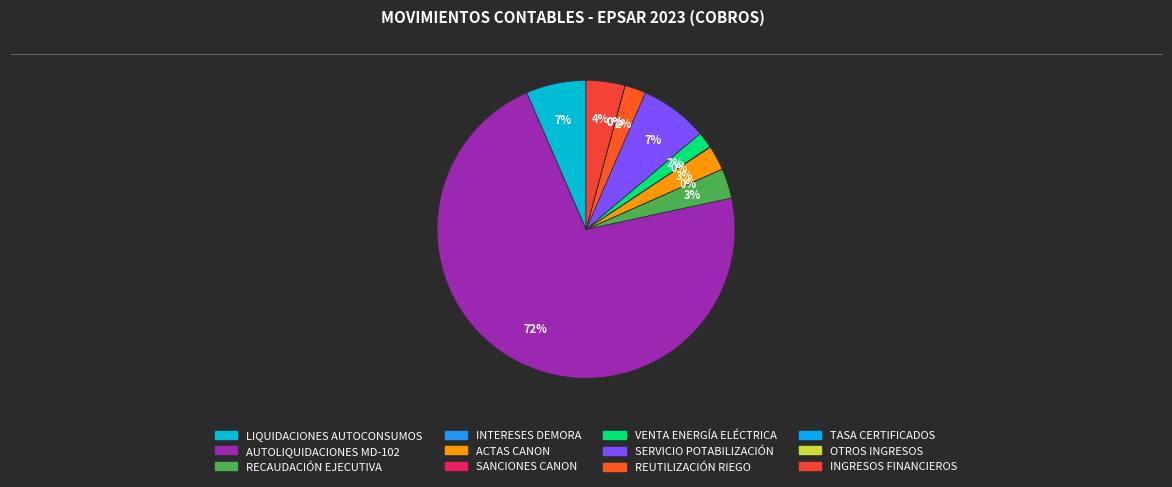

Approximately how many times larger is the value at SERVICIO POTABILIZACIÓN compared to LIQUIDACIONES AUTOCONSUMOS?

1.1